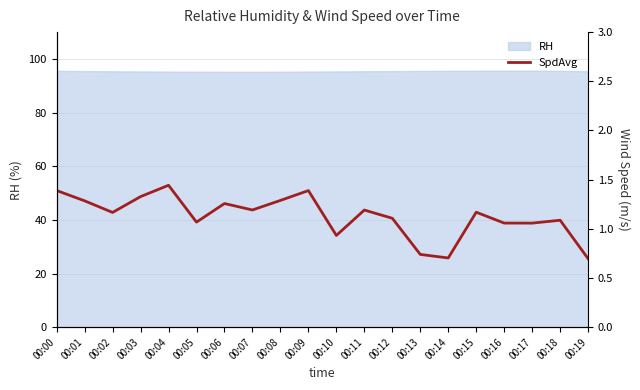

The value at 00:04 is 1.4. True or false?

True